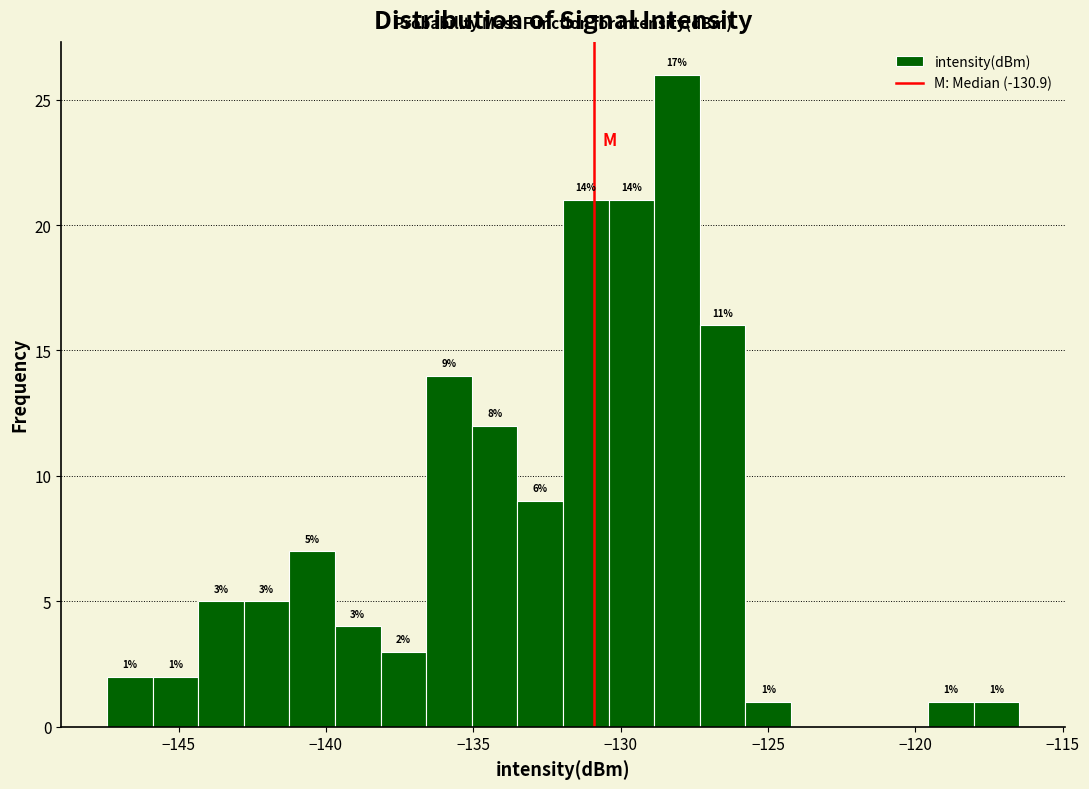

Read against the x-axis, roughly where is the centre of the tallest bar?

-128.0